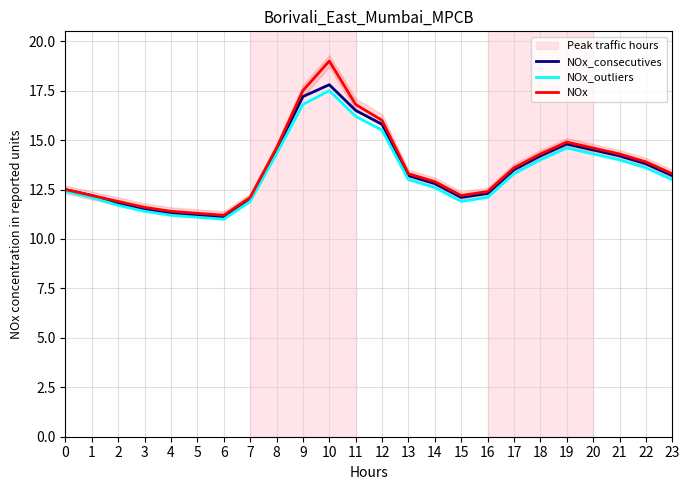

At which category is the sum across all series the highest?

10